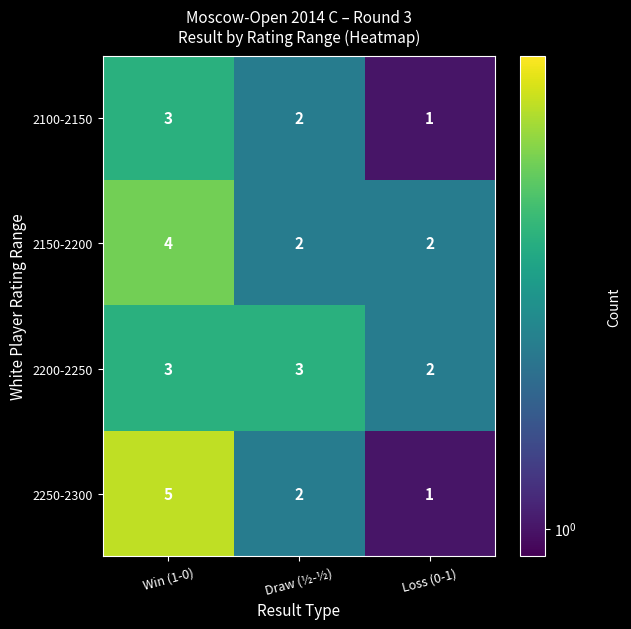

How many categories are shown in the chart?

3